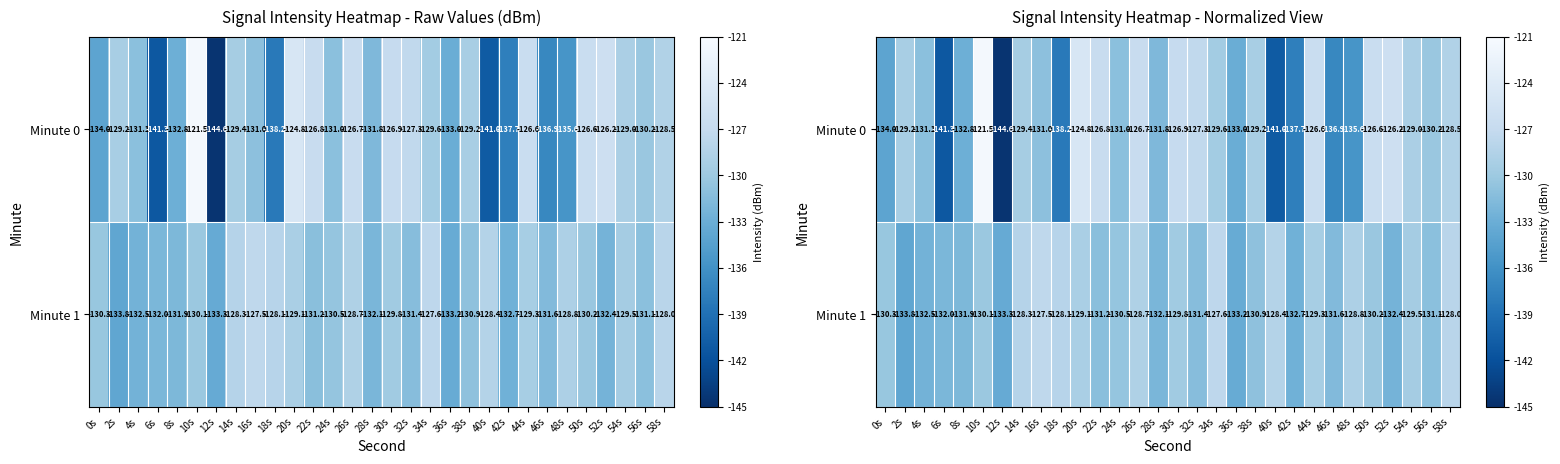

Which series has the largest range (max minus min)?

Minute 0